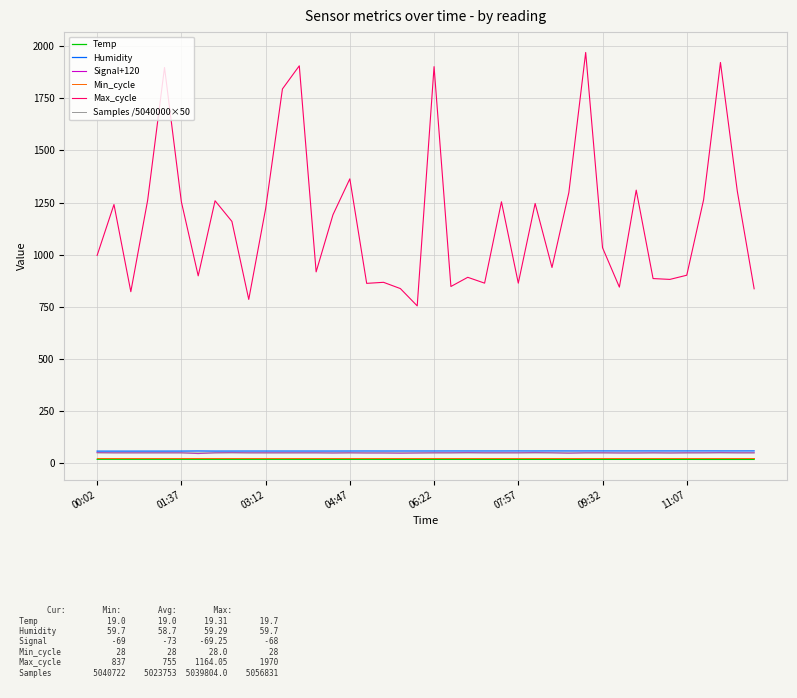

What is the difference between the second highest and second lowest values in the Max_cycle series?

1136.0